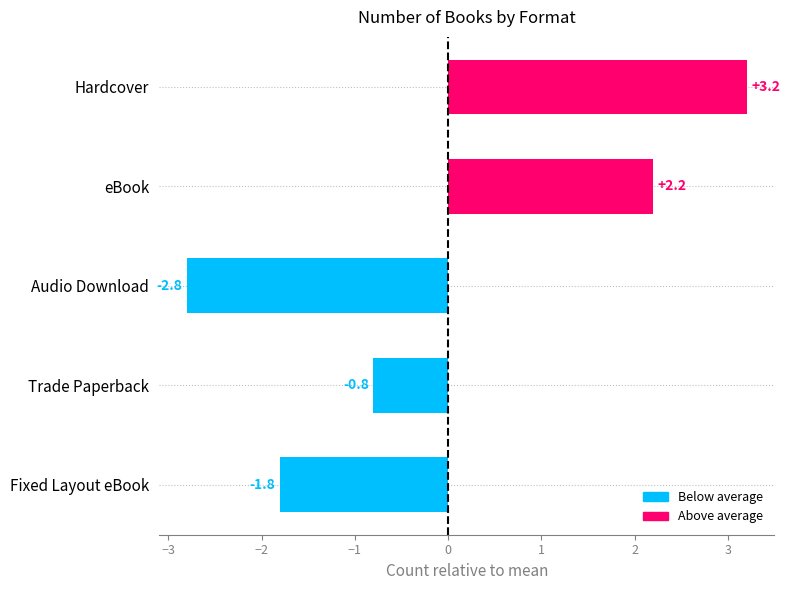

Count the number of categories in the chart.

5